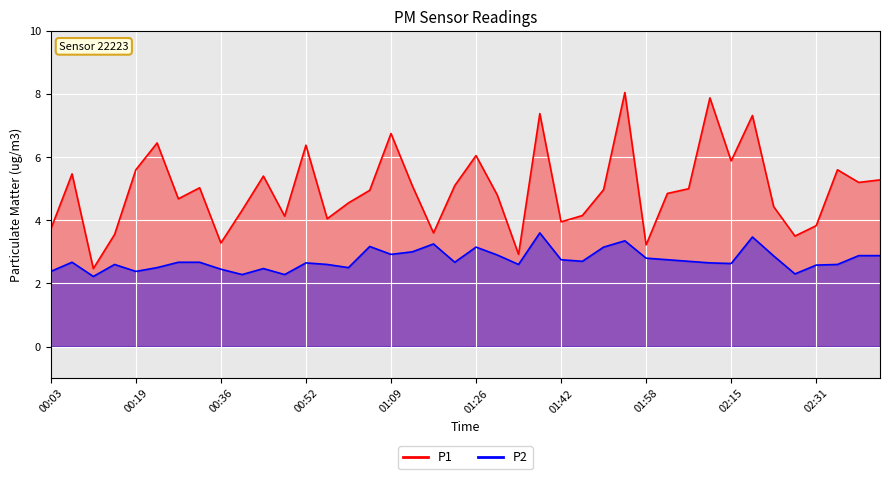

What is the approximate value of P1 at 02:07?

5.0